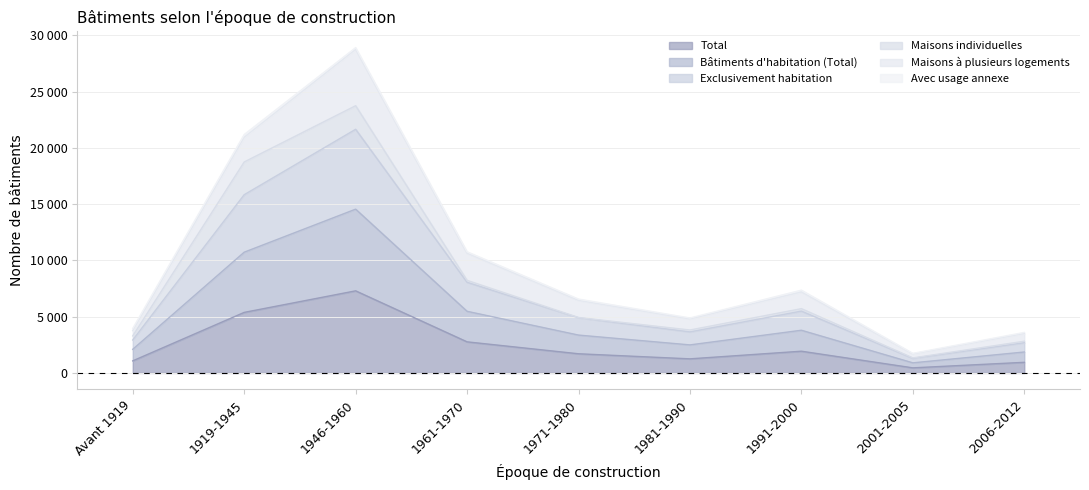

Is it true that Exclusivement habitation equals 40051 at 1946-1960?

False